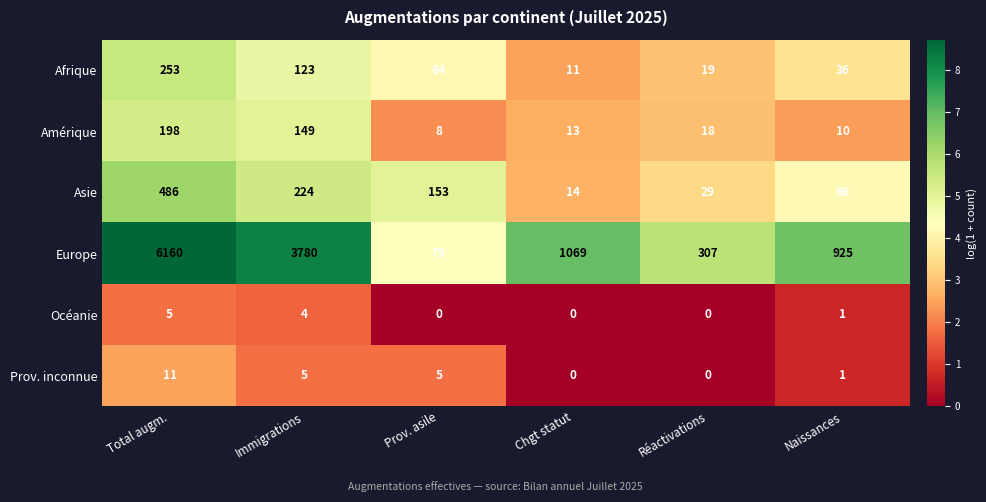

The Prov. inconnue series shows 14 at Total augm.. True or false?

False